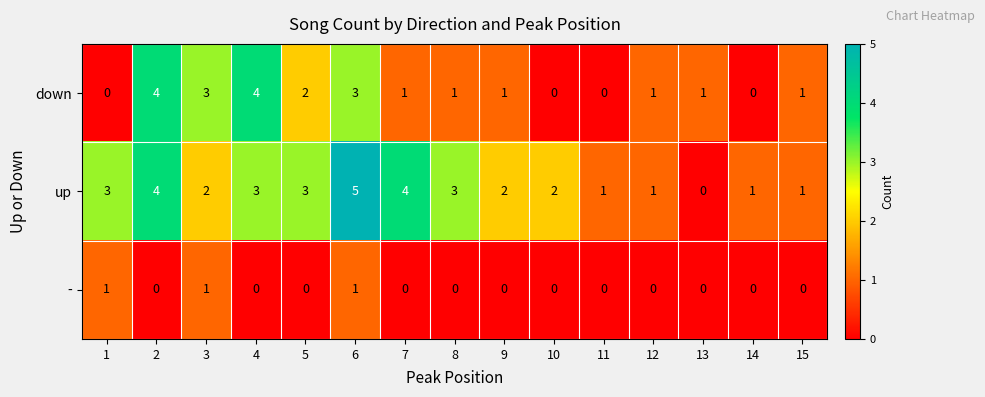

Which series has the largest range (max minus min)?

up